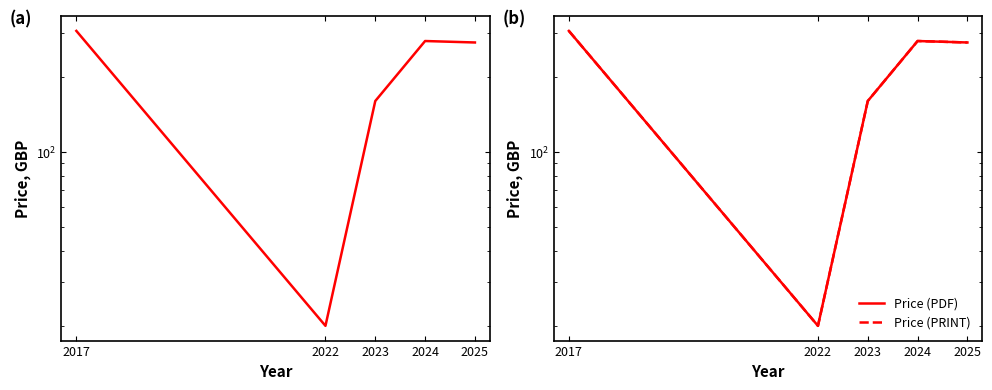

At which label does Price (PRINT) first exceed 274?

2017